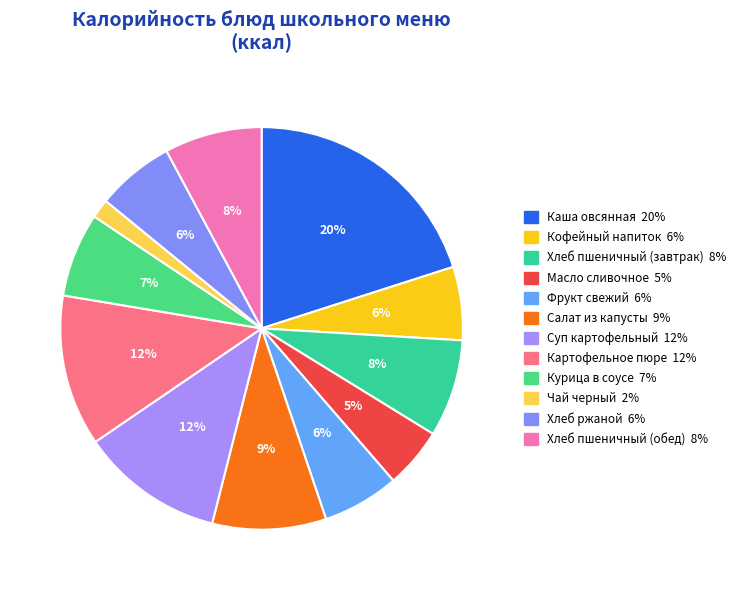

Between Курица в соусе and Масло сливочное, which is larger?

Курица в соусе